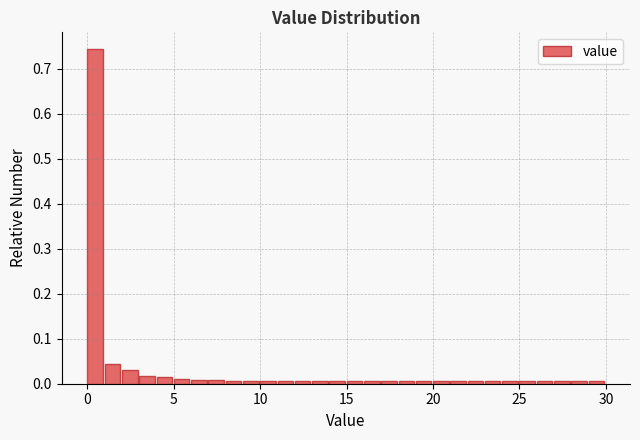

Around what value on the x-axis is the tallest bar? Give the approximate position of its centre, as read against the axis.

0.5